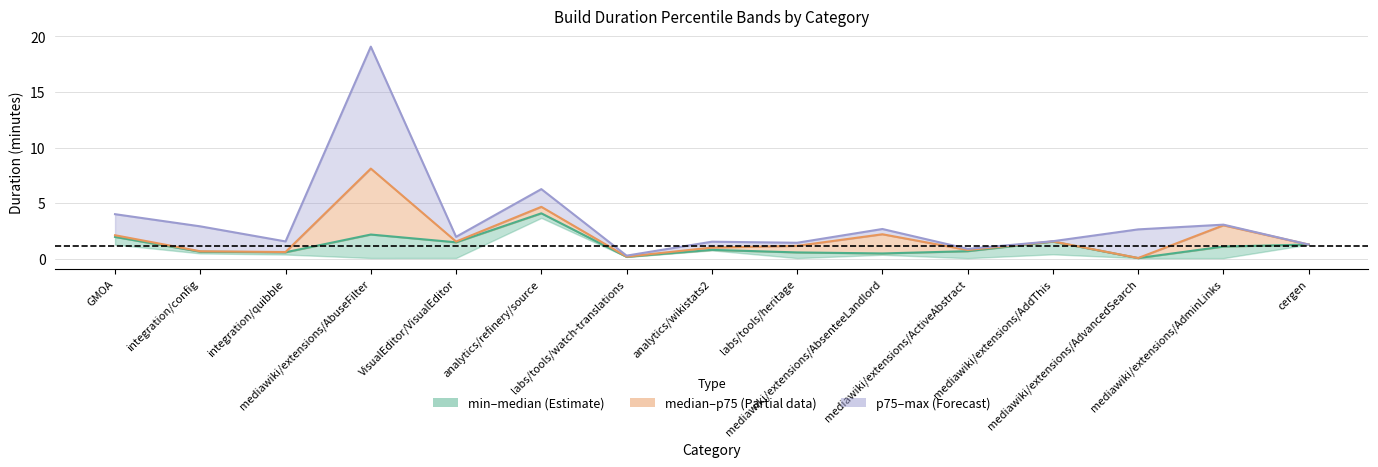

What is the difference between the highest and lowest values at mediawiki/extensions/AbuseFilter?

16.9